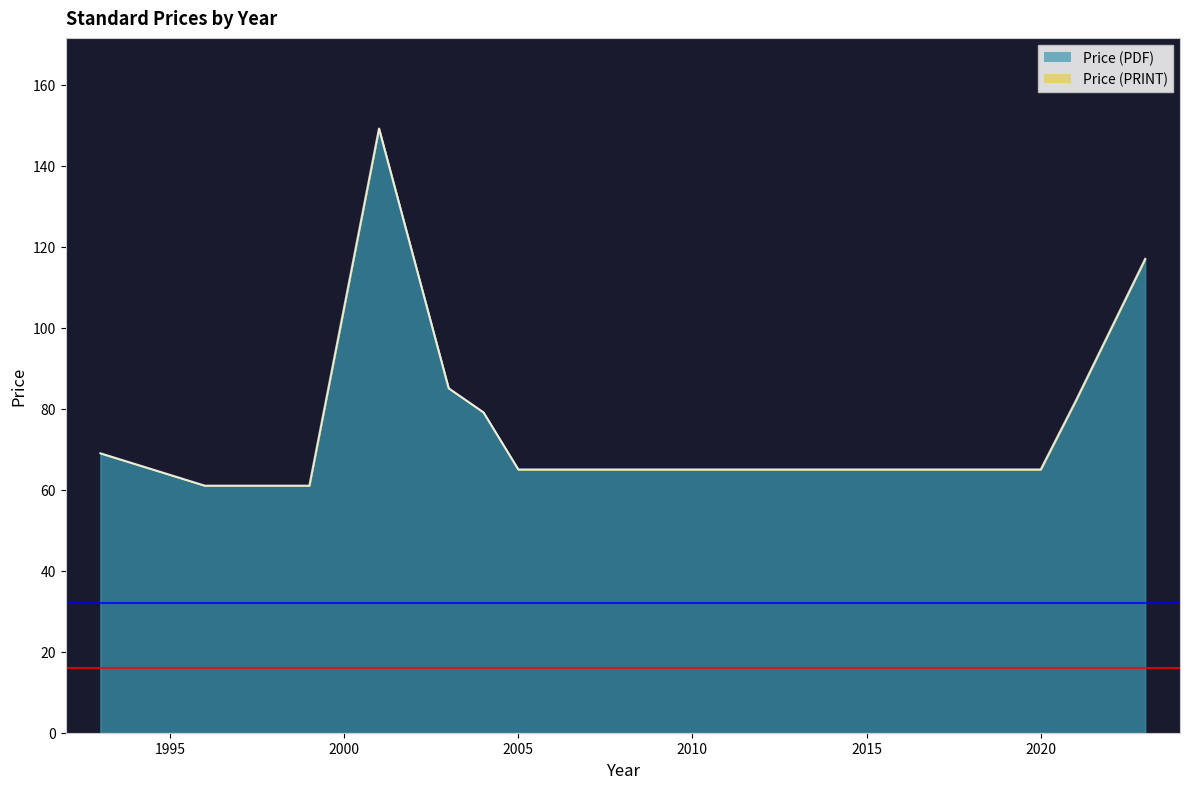

The value at 2015 is 65.0. True or false?

True